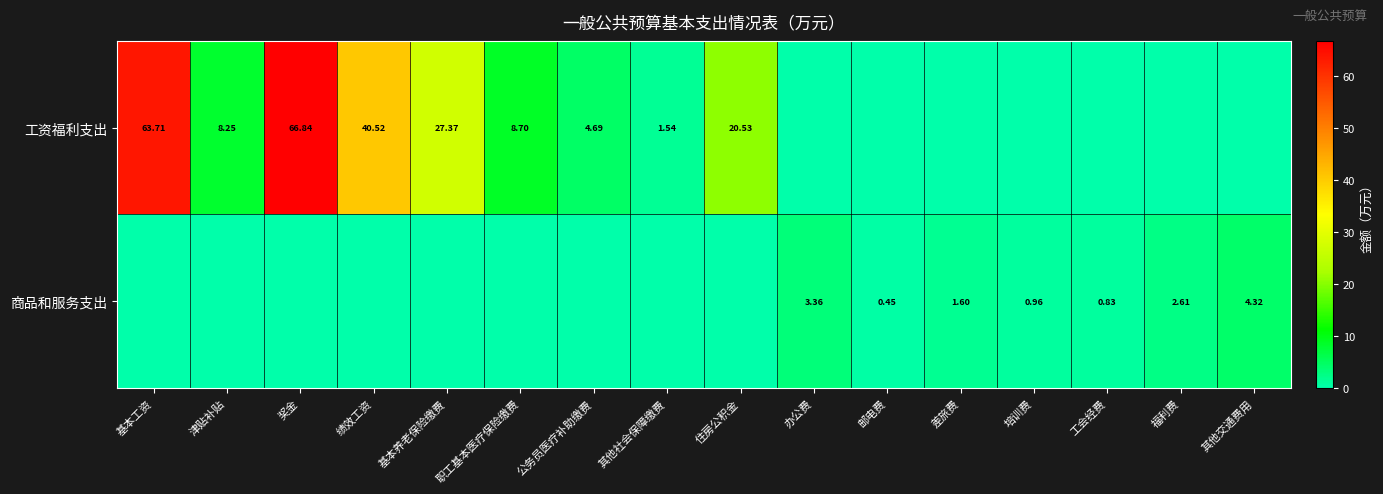

List the series in order of their overall mean, highest first.

工资福利支出, 商品和服务支出